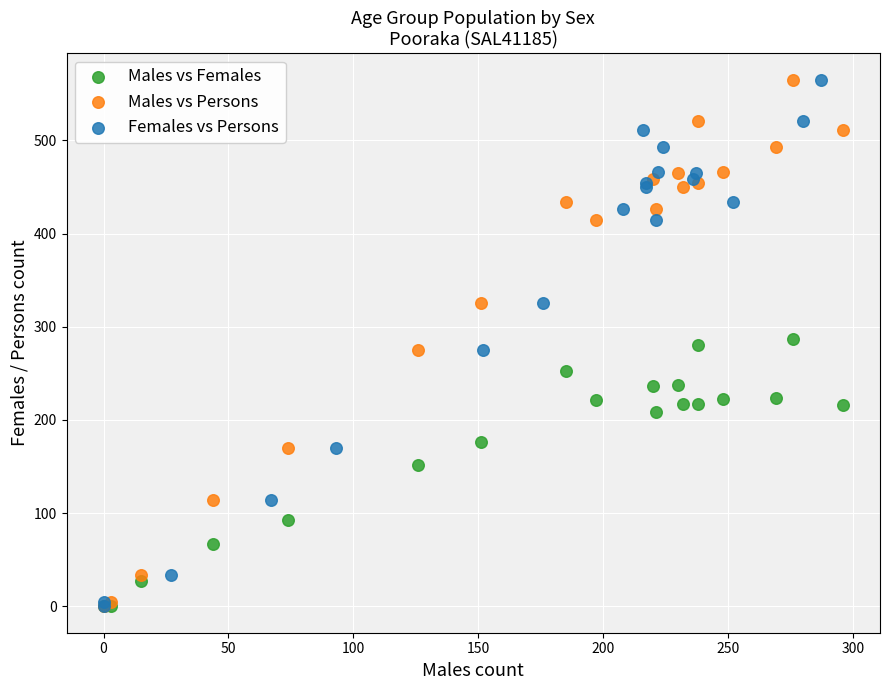

What are all the series names shown in the legend?

Males vs Females, Males vs Persons, Females vs Persons